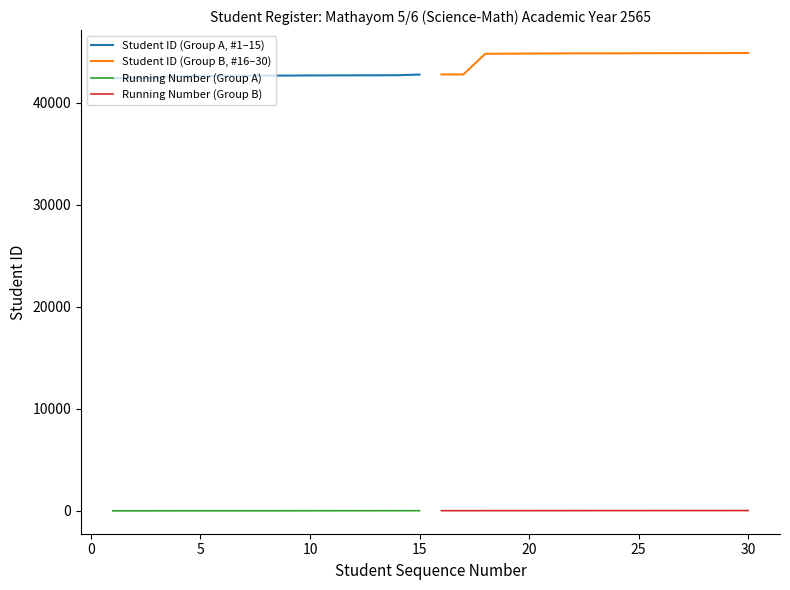

List the series in order of their peak value, highest first.

Student ID (Group B, #16–30), Student ID (Group A, #1–15), Running Number (Group B), Running Number (Group A)